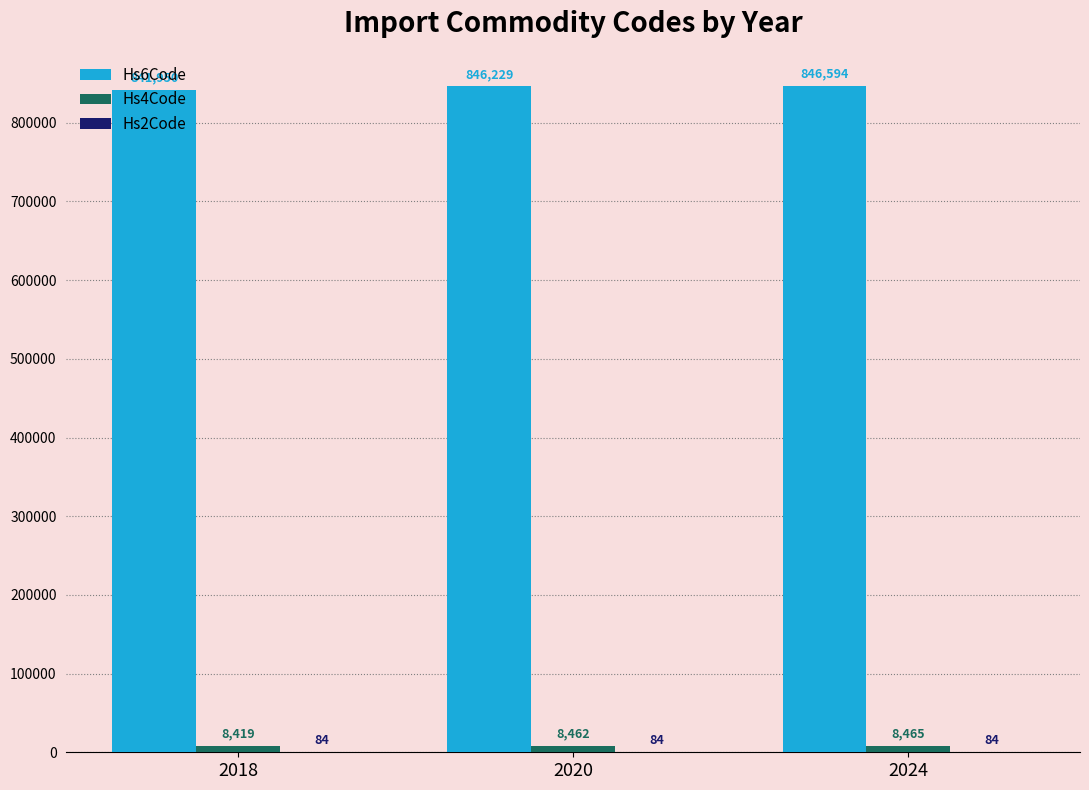

At which label is Hs6Code closest to 844272?

2020